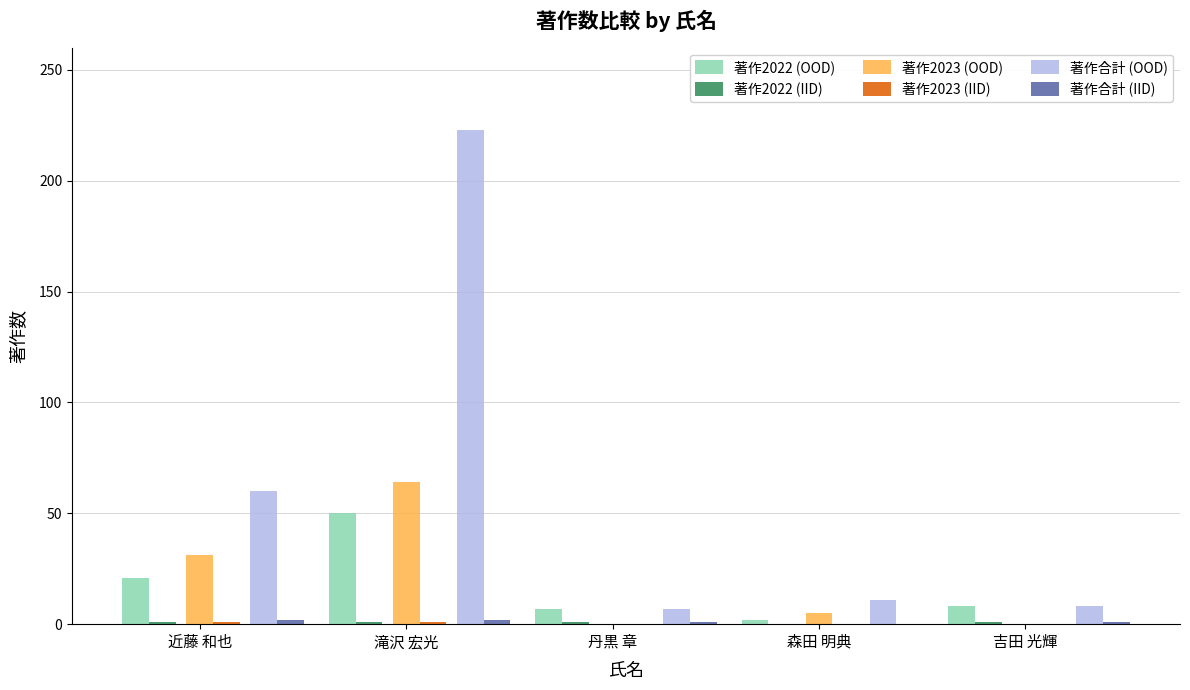

How many categories are shown in the chart?

5